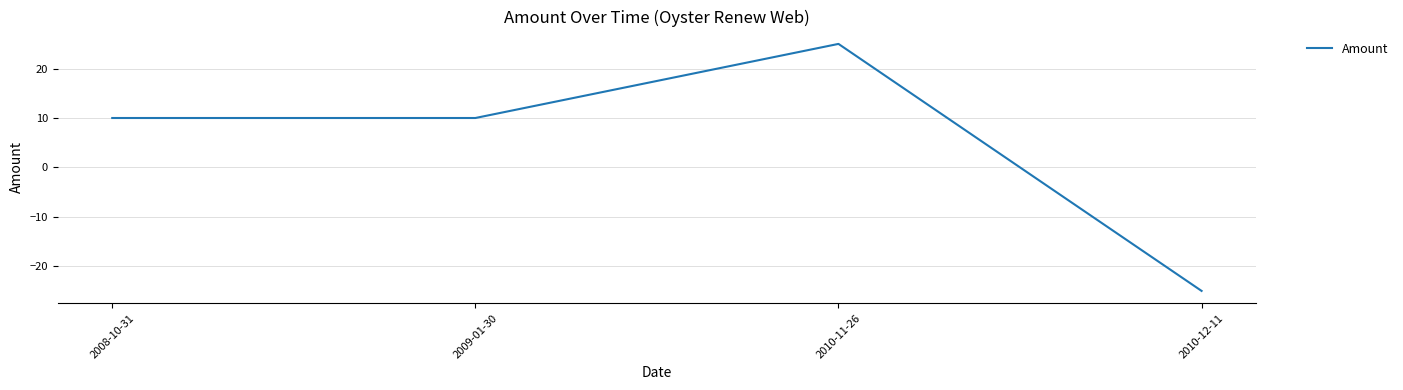

How many interior local peaks (higher than both neighbors) does the data have?

1